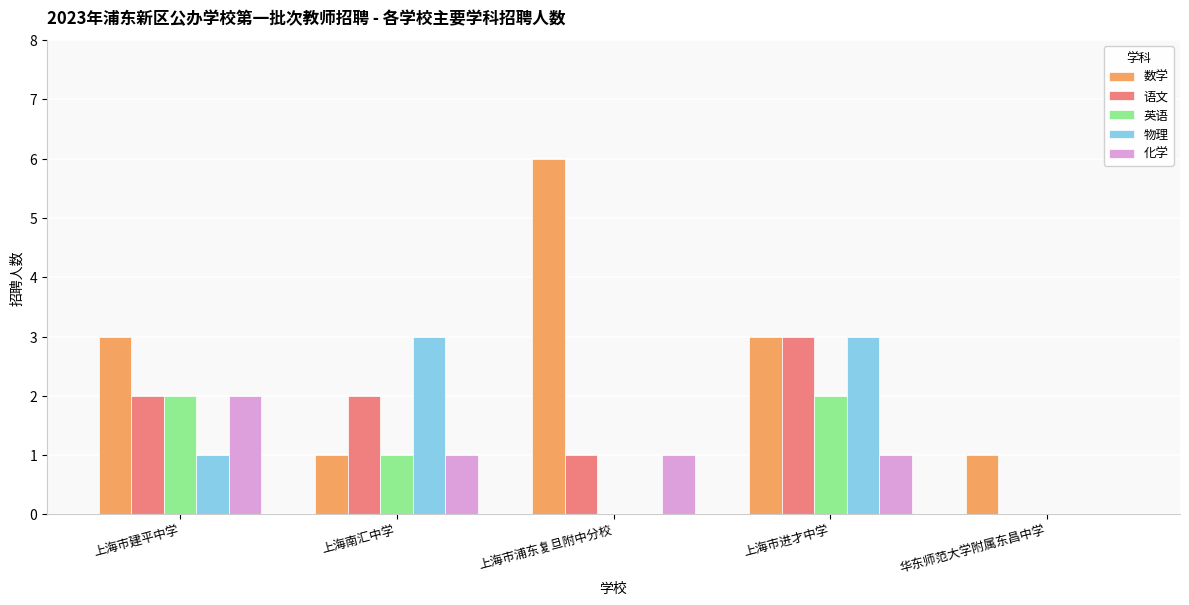

Which series has the largest total across all categories?

数学